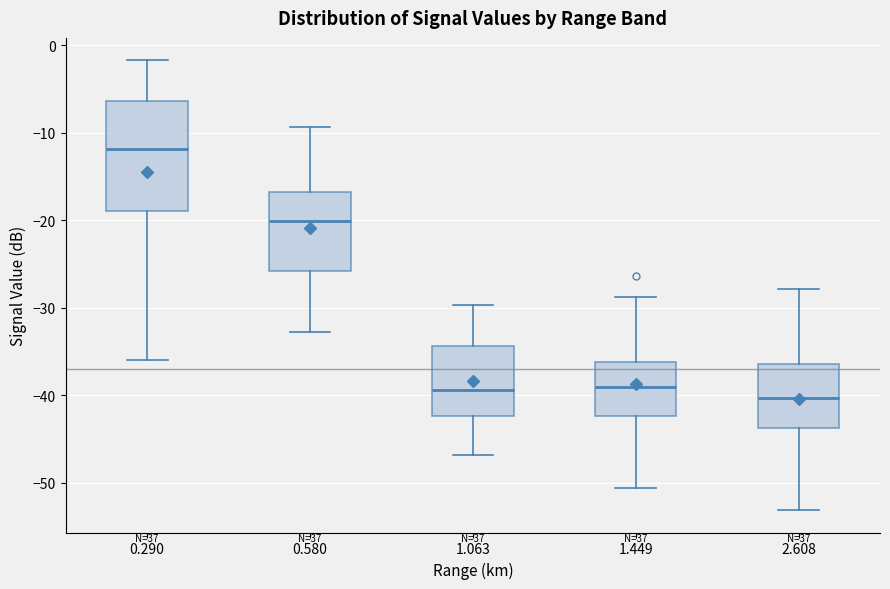

Comparing the boxes themselves (not the whiskers), which one is the tallest?

0.290